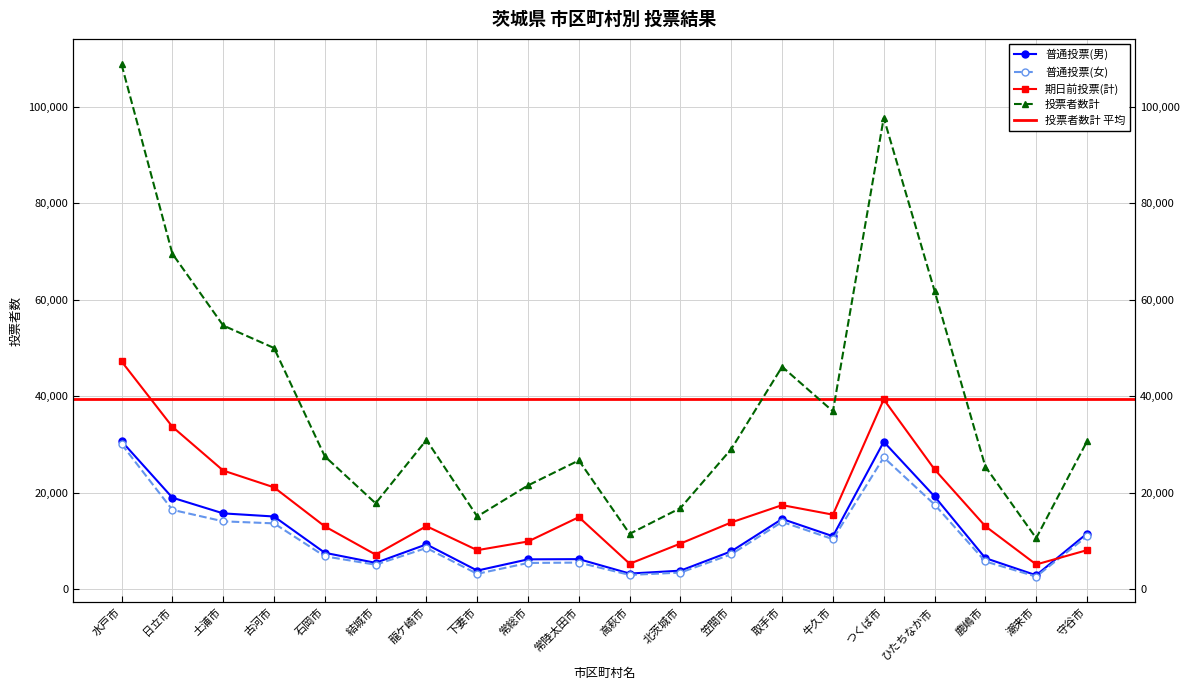

The value of 投票者数計 at 土浦市 is 95662. True or false?

False